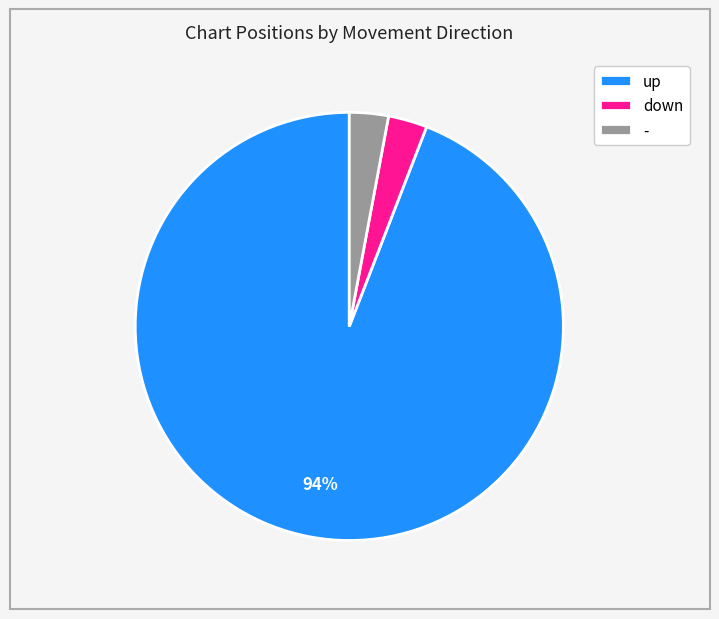

Which has a higher value, down or up?

up